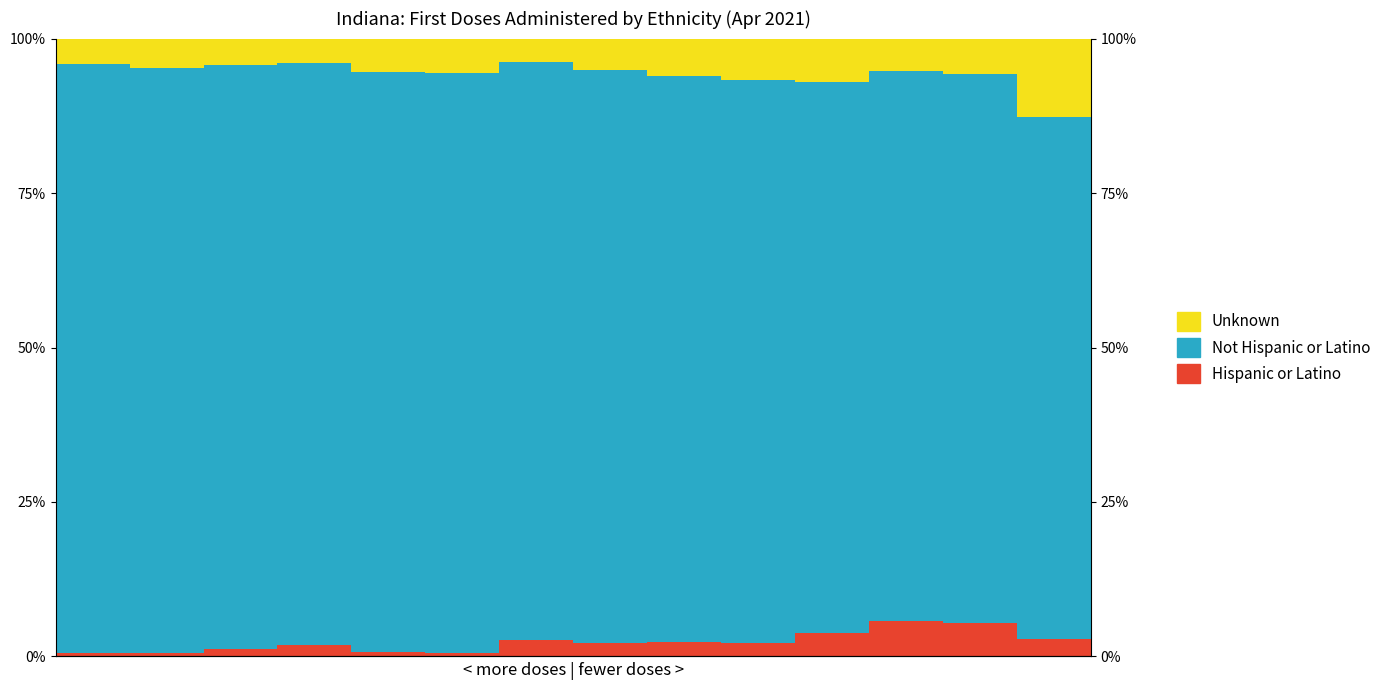

Which series has the largest total across all categories?

Not Hispanic or Latino